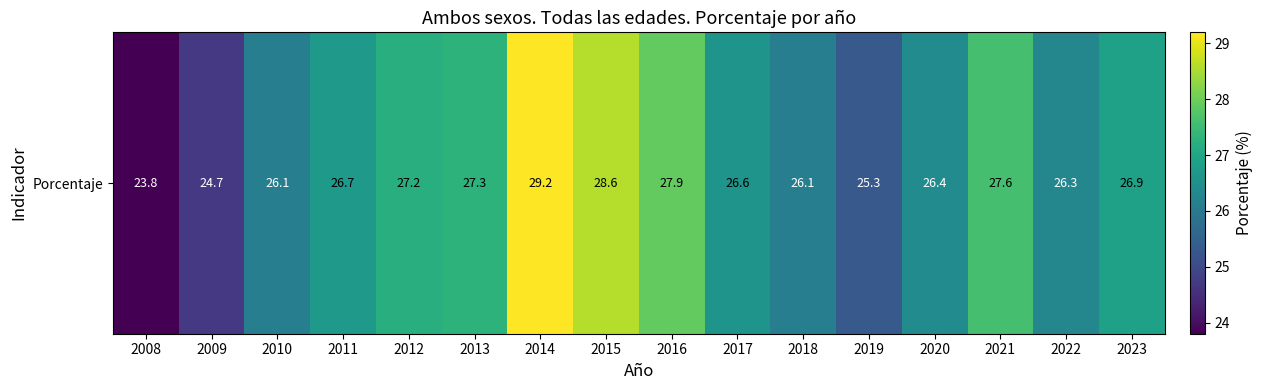

What is the approximate value at 2021?

27.6